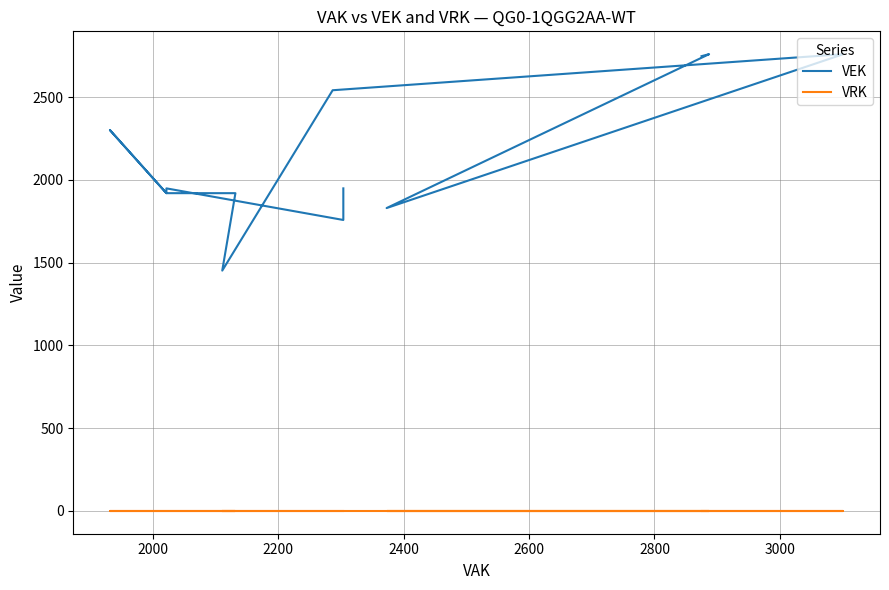

True or false: VRK has more than 2 points higher than both neighbors.

False